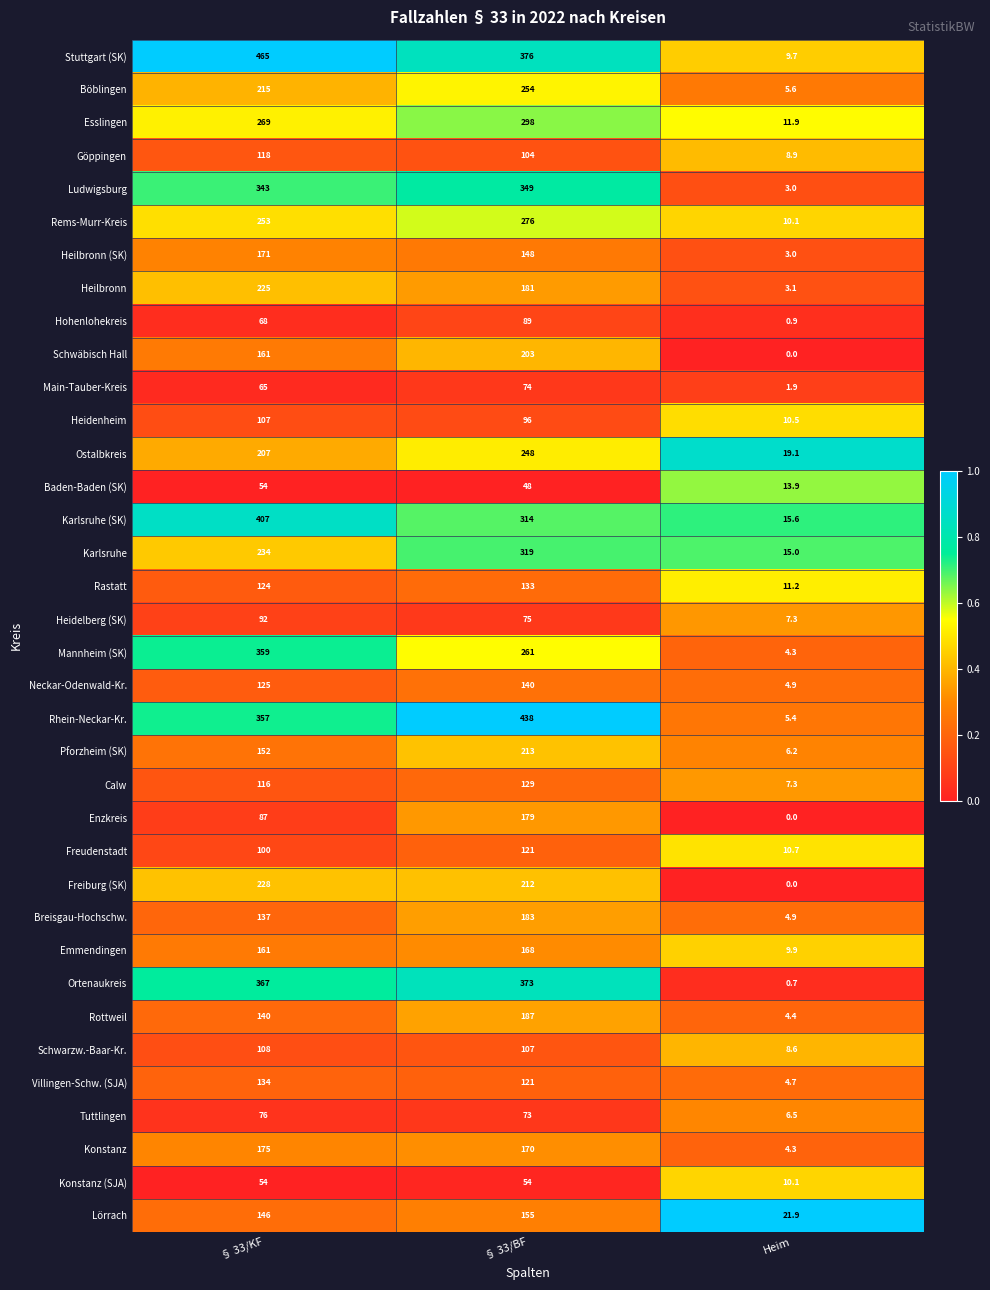

Which series has the largest range (max minus min)?

Stuttgart (SK)